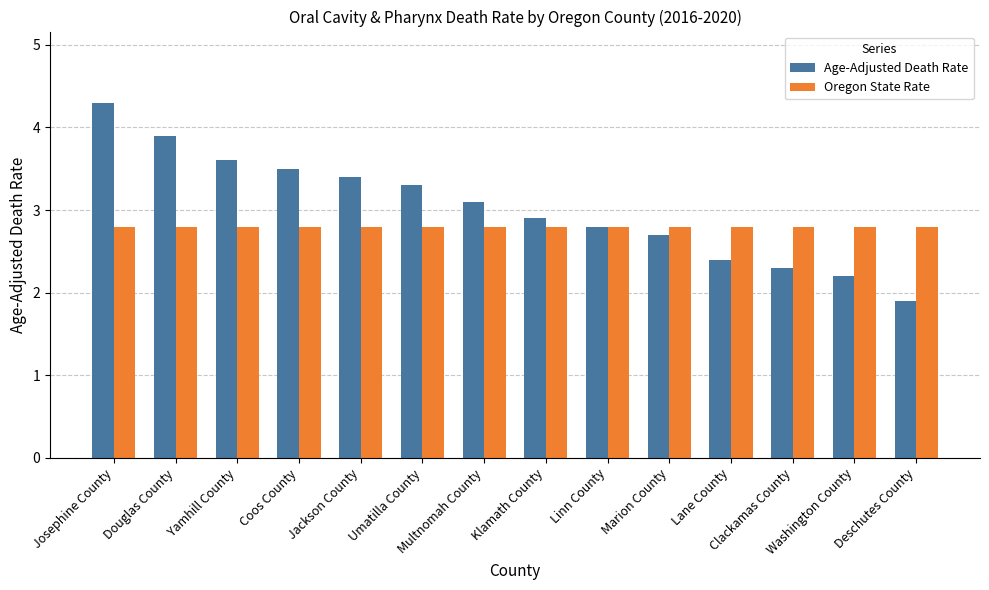

What is the sum of all Age-Adjusted Death Rate values?

42.3